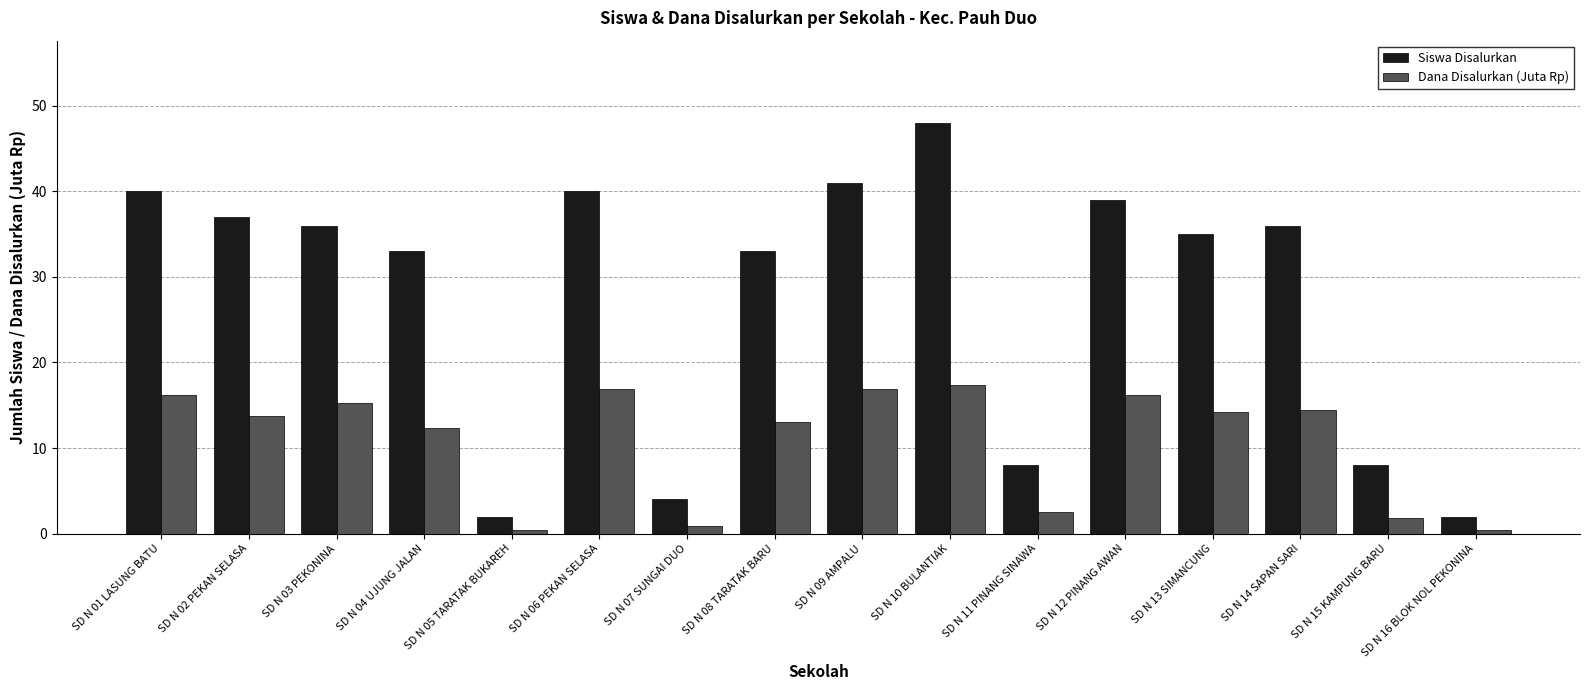

What is the maximum value for Siswa Disalurkan?

48.0